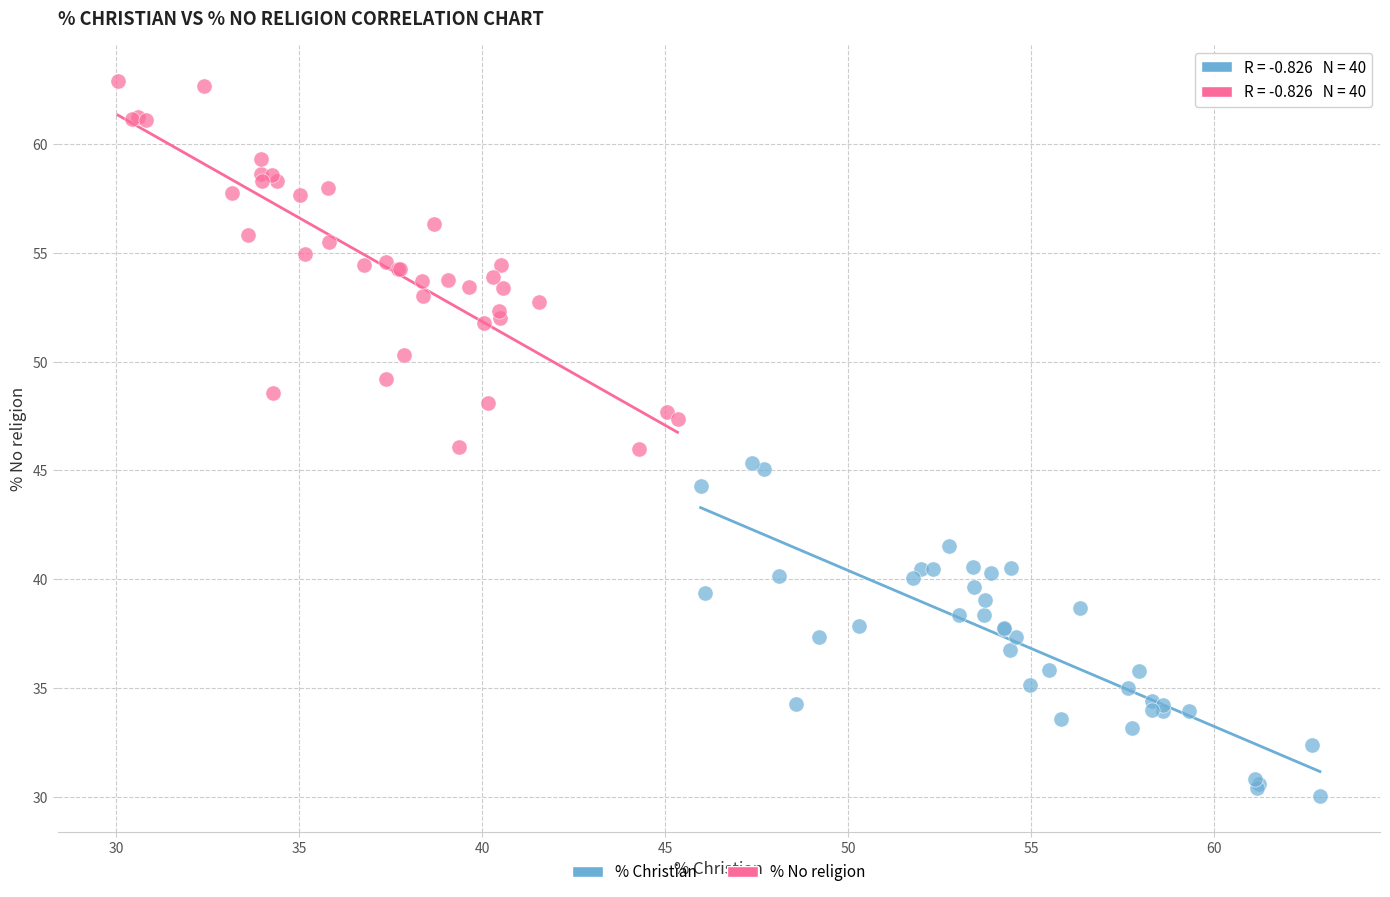

What are all the series names shown in the legend?

% Christian, % No religion